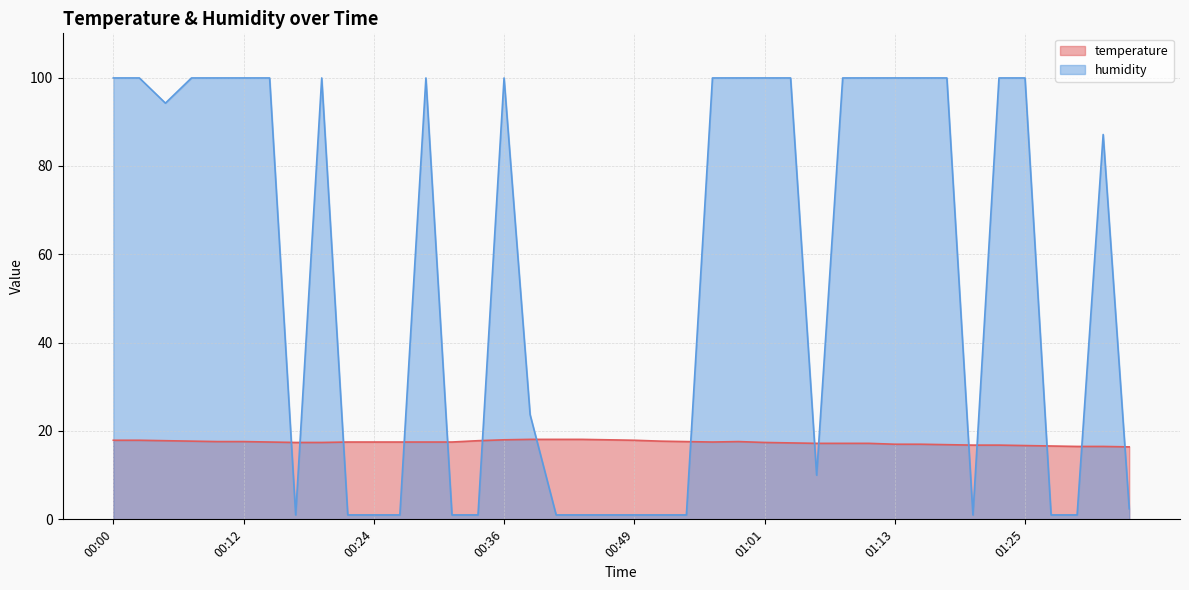

Reading left to right, extract all data points from this chart.

temperature: 17.9	17.9	17.8	17.7	17.6	17.6	17.5	17.4	17.4	17.5	17.5	17.5	17.5	17.5	17.8	18.0	18.1	18.1	18.1	18.0	17.9	17.7	17.6	17.5	17.6	17.4	17.3	17.2	17.2	17.2	17.0	17.0	16.9	16.8	16.8	16.7	16.6	16.5	16.5	16.4
humidity: 99.9	99.9	94.2	99.9	99.9	99.9	99.9	1.0	99.9	1.0	1.0	1.0	99.9	1.0	1.0	99.9	23.7	1.0	1.0	1.0	1.0	1.0	1.0	99.9	99.9	99.9	99.9	10.0	99.9	99.9	99.9	99.9	99.9	1.0	99.9	99.9	1.0	1.0	87.1	2.4